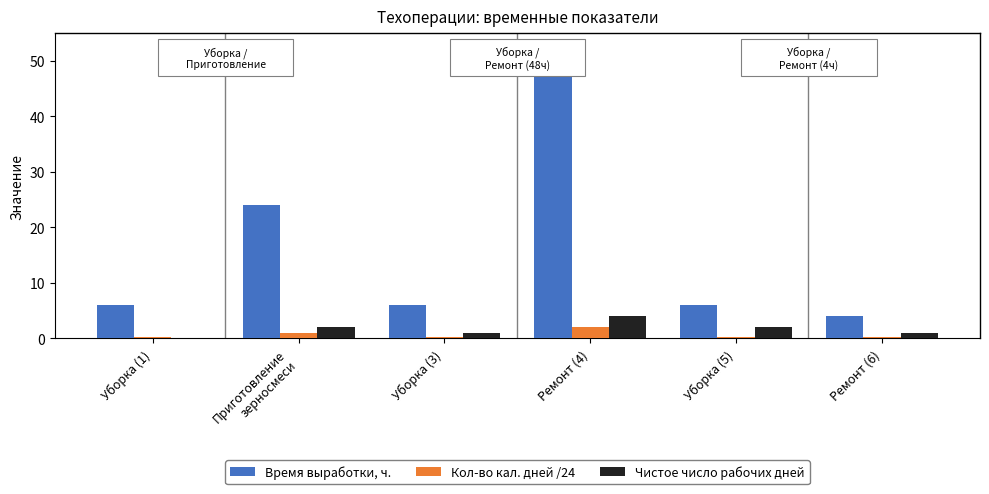

What is the sum of all Кол-во кал. дней /24 values?

3.9